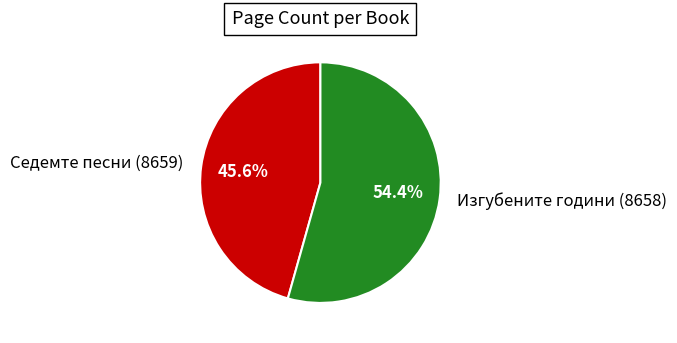

True or false: Седемте песни (8659) accounts for 53% of the total.

False